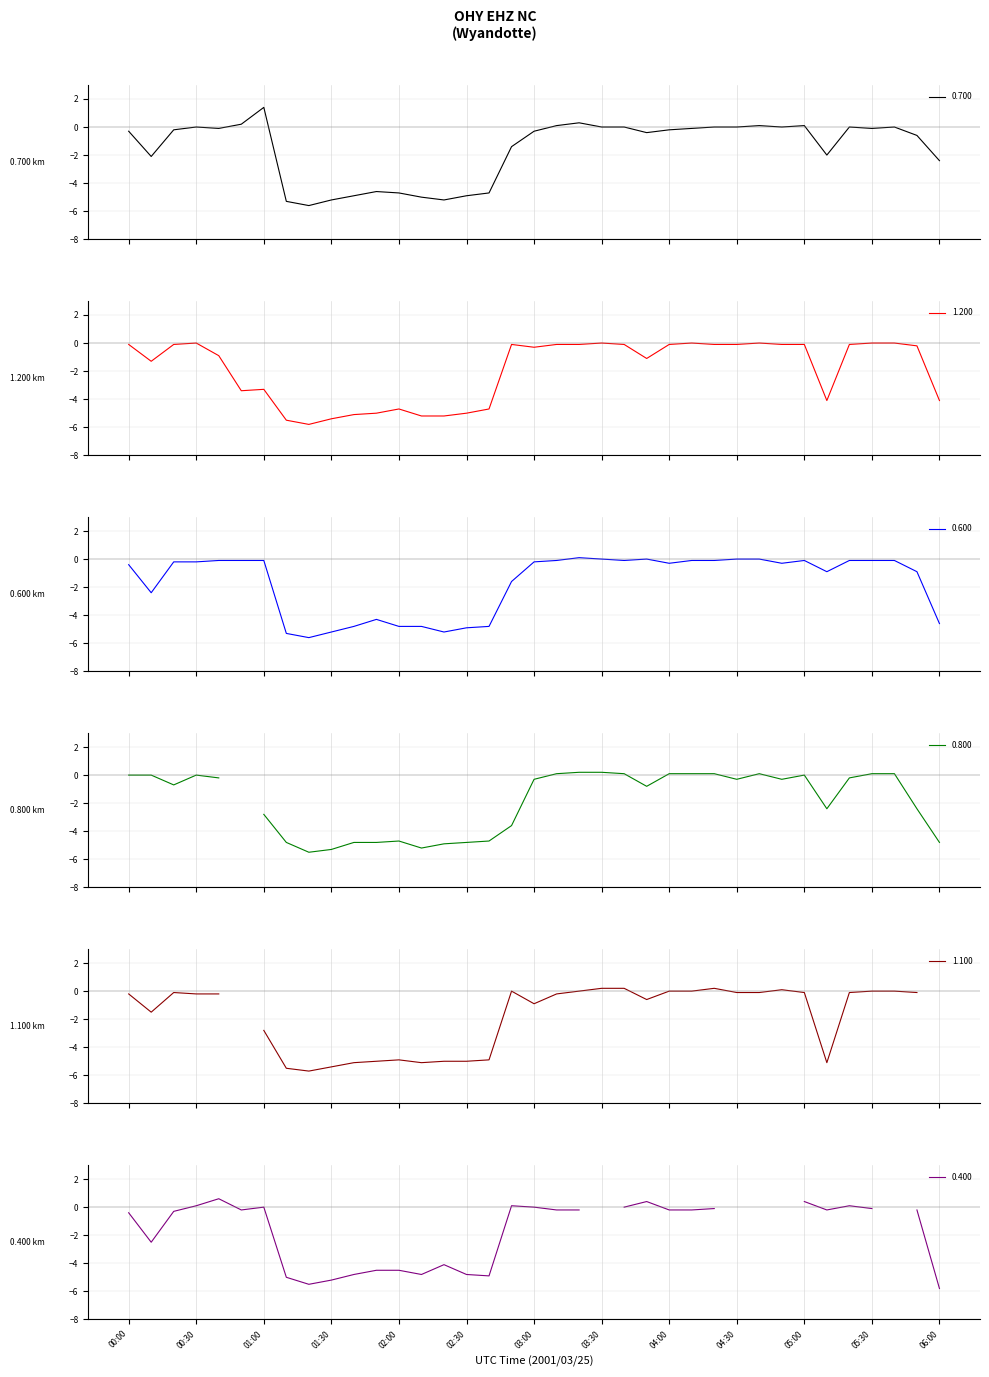

After their last crossing, which series has the higher values: 1.200 or 0.700?

0.700